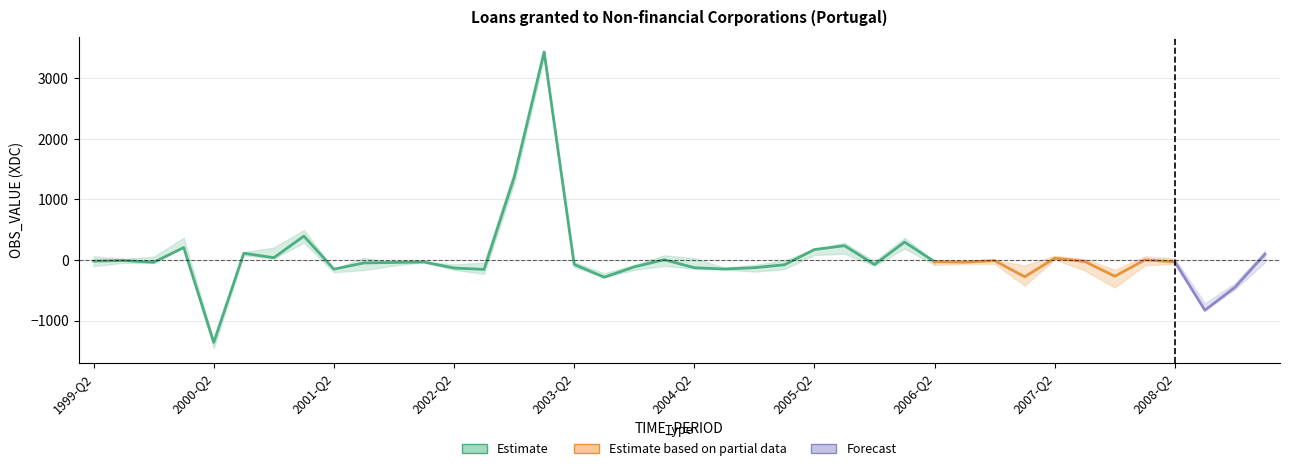

Where is the data nearest to the value 1037?

2002-Q4